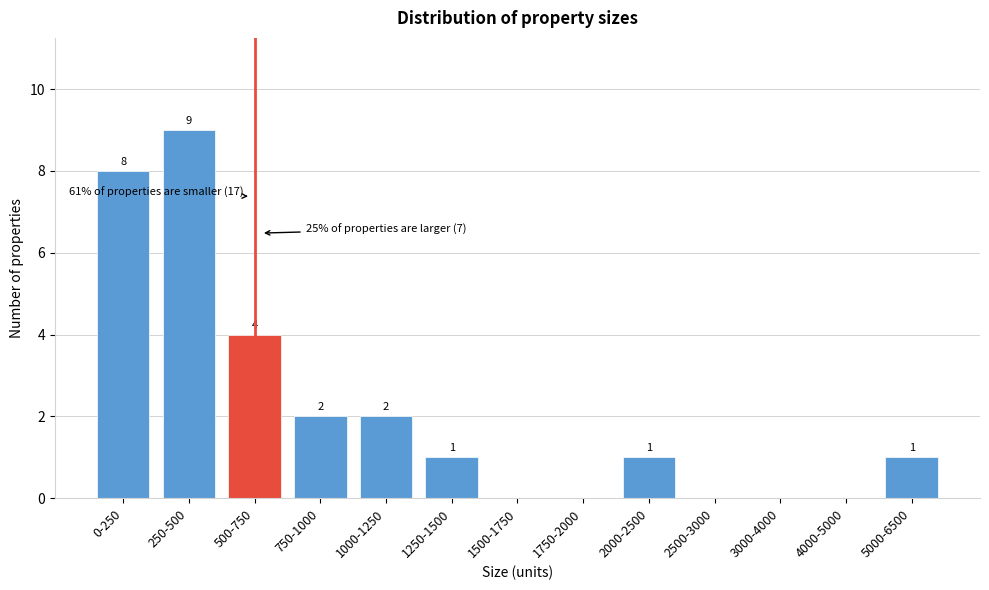

Reading left to right, transcribe all the data shown in this chart.

0-250=8	250-500=9	500-750=4	750-1000=2	1000-1250=2	1250-1500=1	1500-1750=0	1750-2000=0	2000-2500=1	2500-3000=0	3000-4000=0	4000-5000=0	5000-6500=1